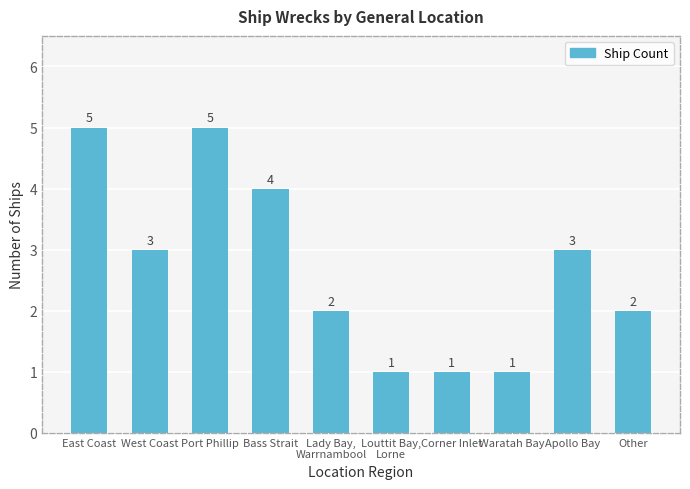

What is the sum of all values?

27